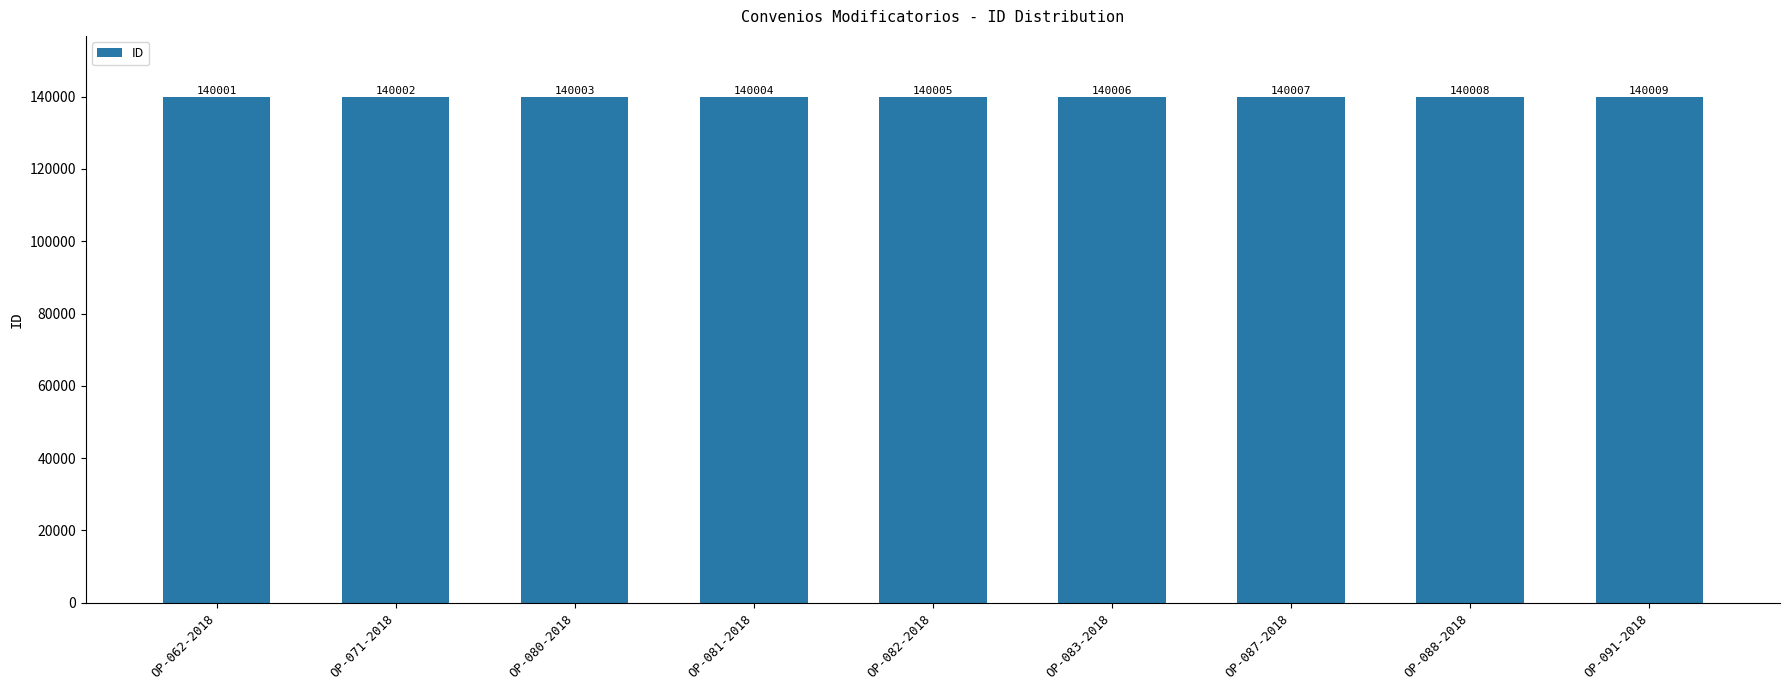

Are the bars grouped side by side (vs. stacked)?

No